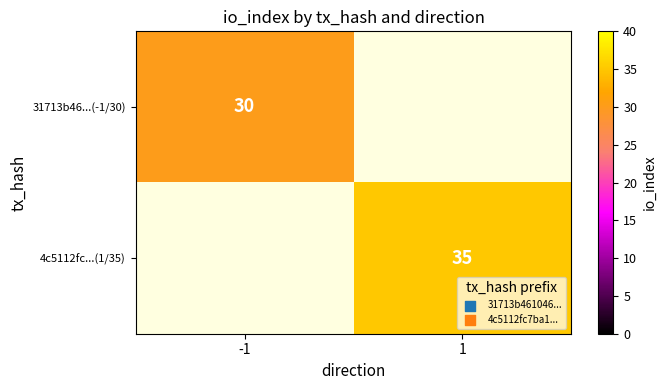

Is the value of 4c5112fc...(1/35) at 1 greater than the value of 31713b46...(-1/30) at -1?

Yes